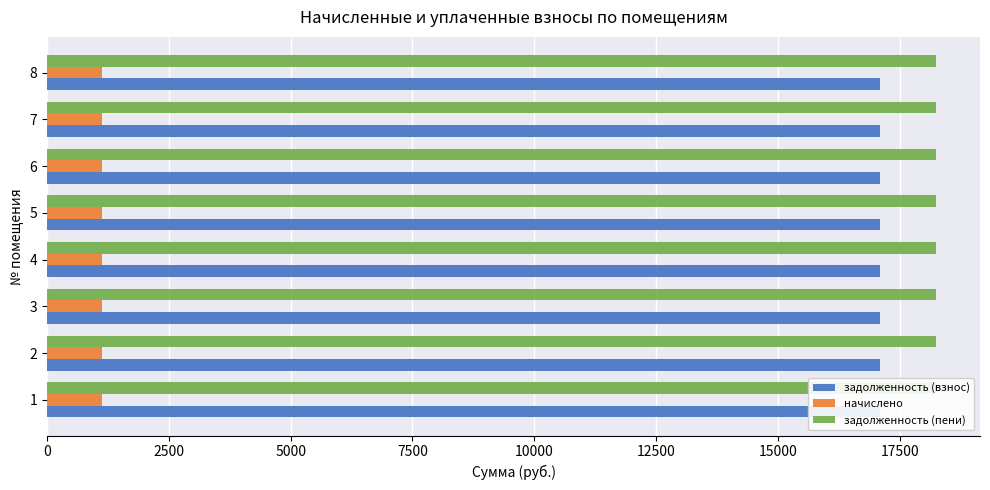

Which series has the largest total across all categories?

задолженность (пени)